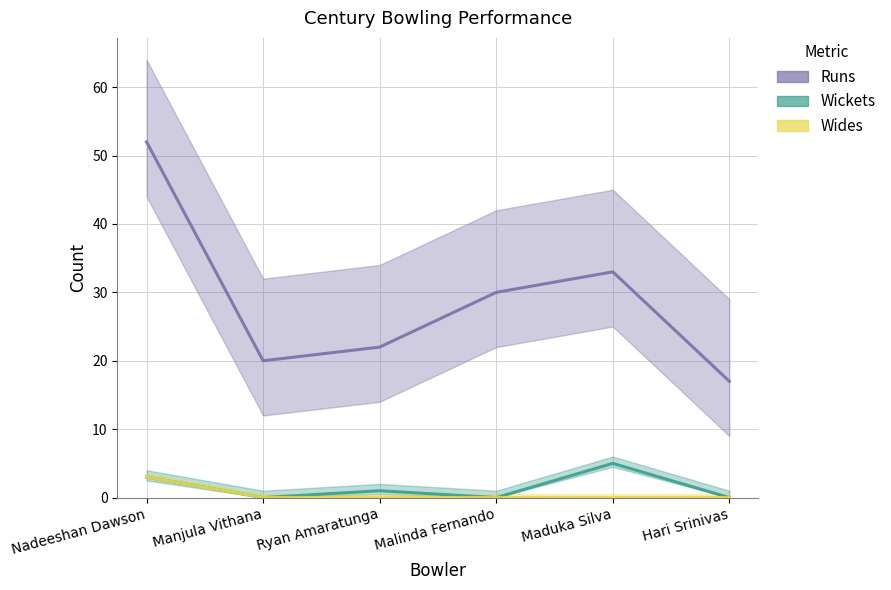

What are all the series names shown in the legend?

Runs, Wickets, Wides